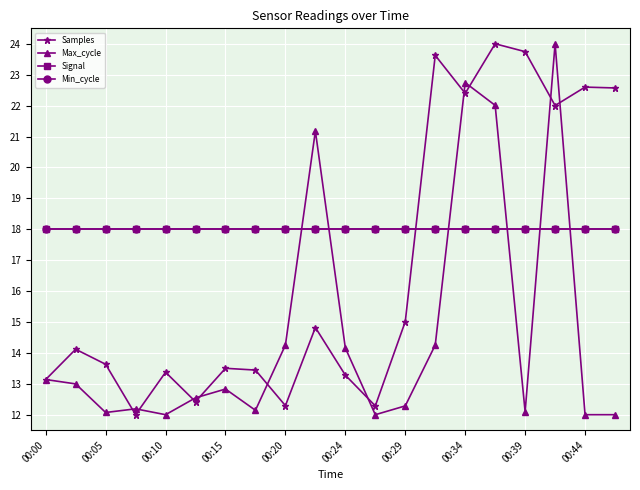

Reading left to right, extract all data points from this chart.

Samples: 13.1	14.1	13.6	12.0	13.4	12.4	13.5	13.4	12.3	14.8	13.3	12.3	15.0	23.6	22.4	24.0	23.7	22.0	22.6	22.6
Max_cycle: 13.1	13.0	12.1	12.2	12.0	12.5	12.8	12.1	14.3	21.2	14.2	12.0	12.3	14.3	22.7	22.0	12.1	24.0	12.0	12.0
Signal: 18.0	18.0	18.0	18.0	18.0	18.0	18.0	18.0	18.0	18.0	18.0	18.0	18.0	18.0	18.0	18.0	18.0	18.0	18.0	18.0
Min_cycle: 18.0	18.0	18.0	18.0	18.0	18.0	18.0	18.0	18.0	18.0	18.0	18.0	18.0	18.0	18.0	18.0	18.0	18.0	18.0	18.0